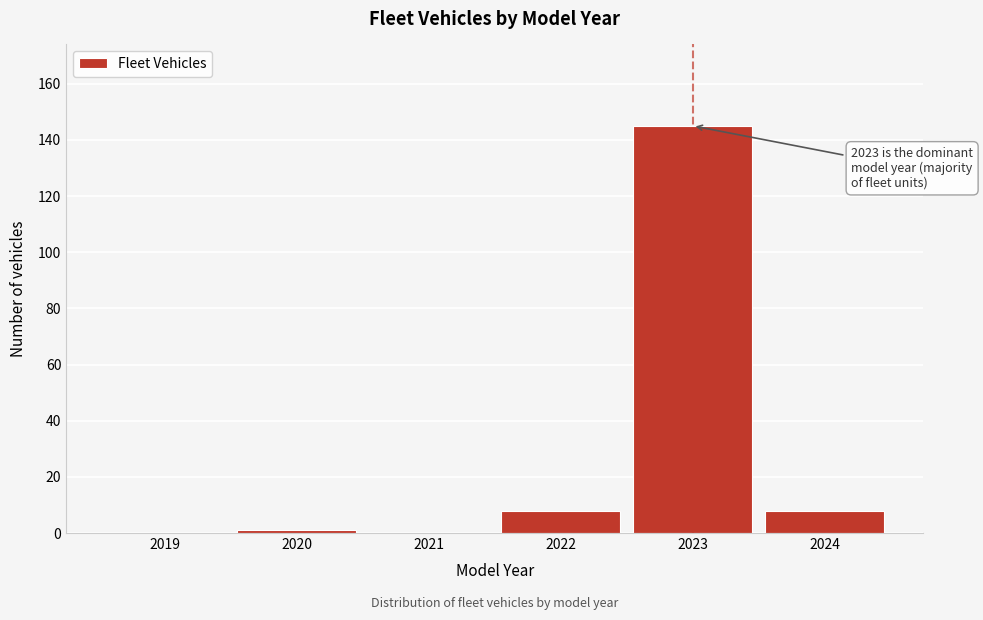

Reading right to left, transcribe all the data shown in this chart.

2024=8	2023=145	2022=8	2021=0	2020=1	2019=0